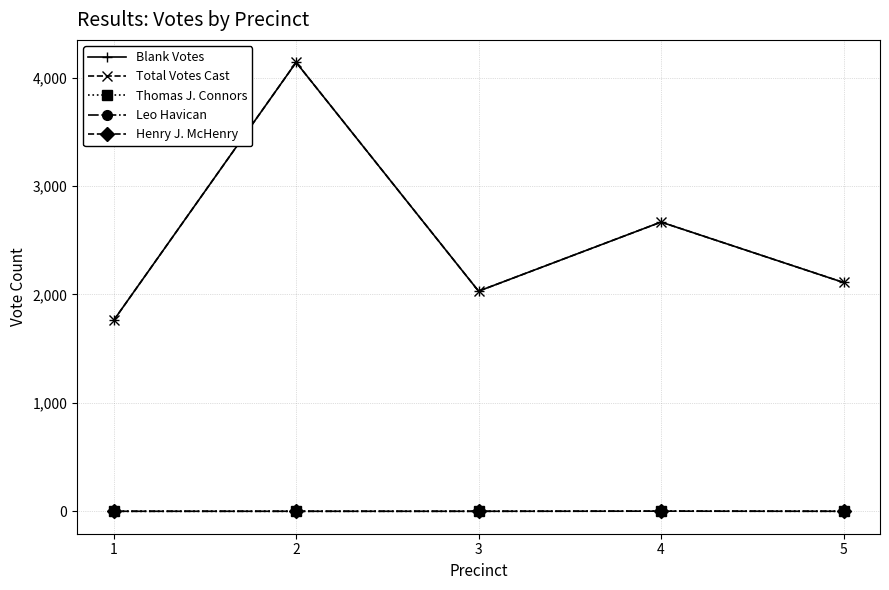

Is this an area chart (filled region under the line)?

No